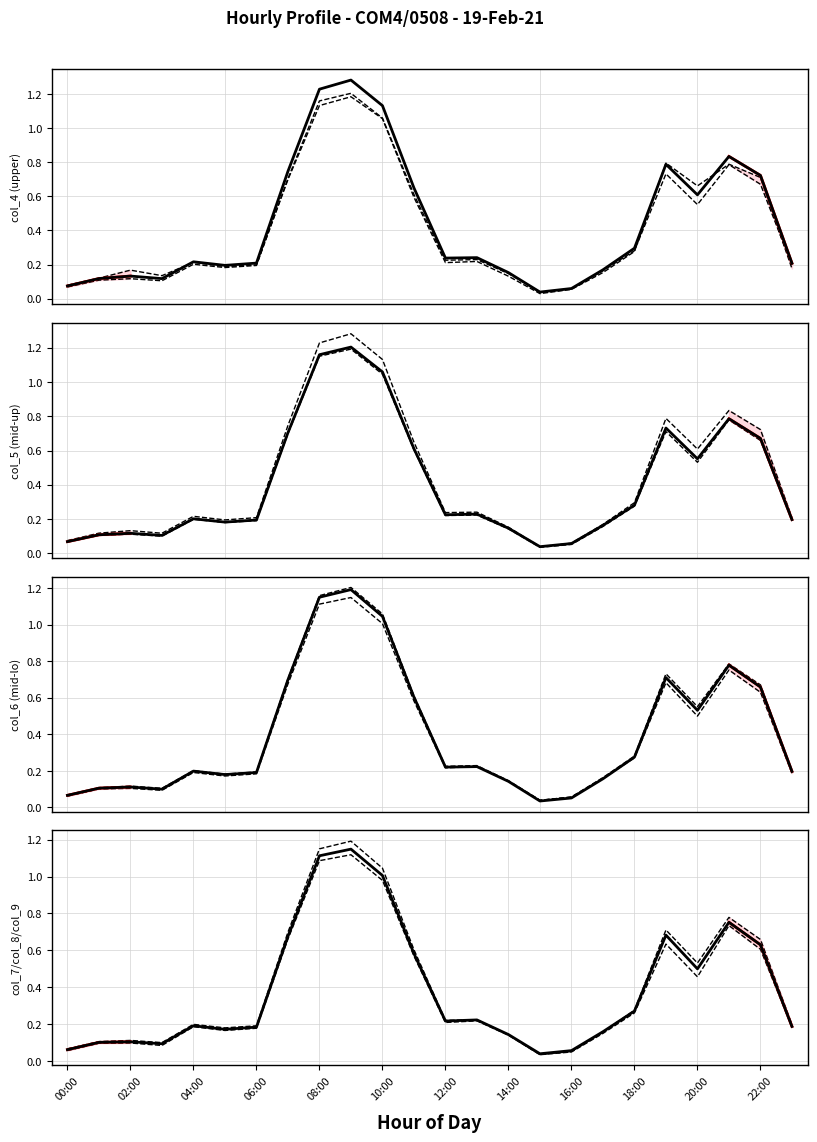

How many distinct data groups are displayed?

3